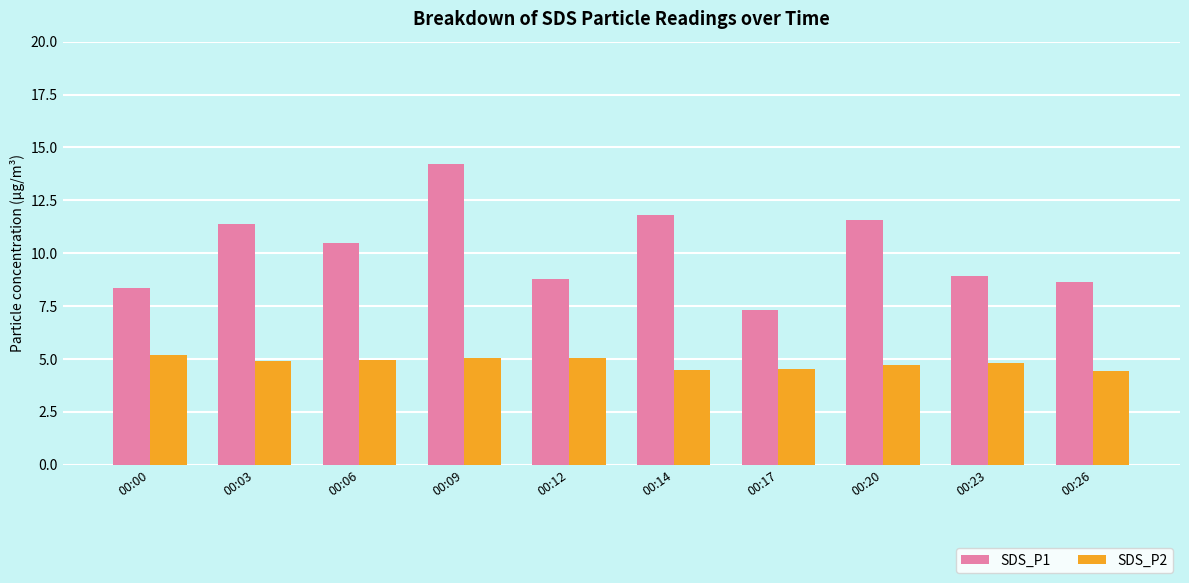

Which series has the largest range (max minus min)?

SDS_P1